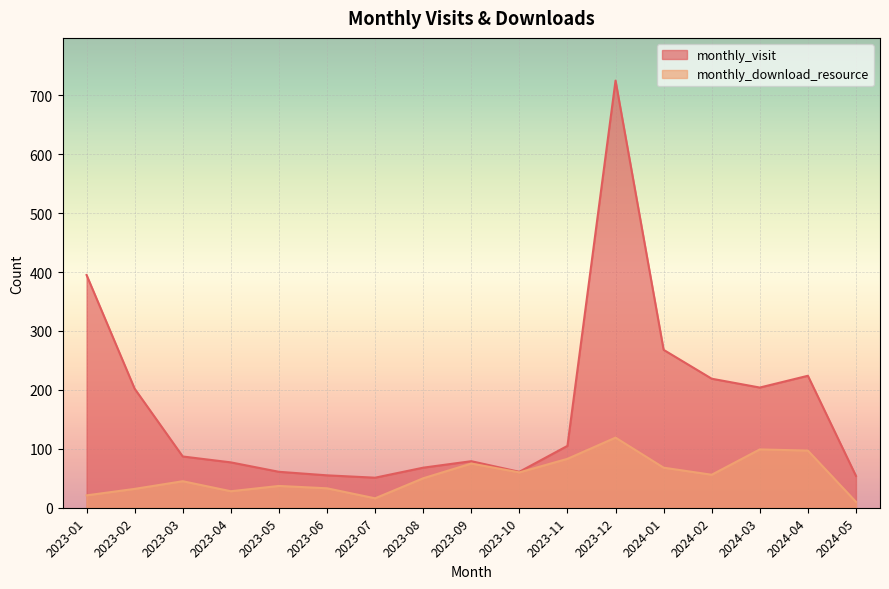

Which series has the largest total across all categories?

monthly_visit